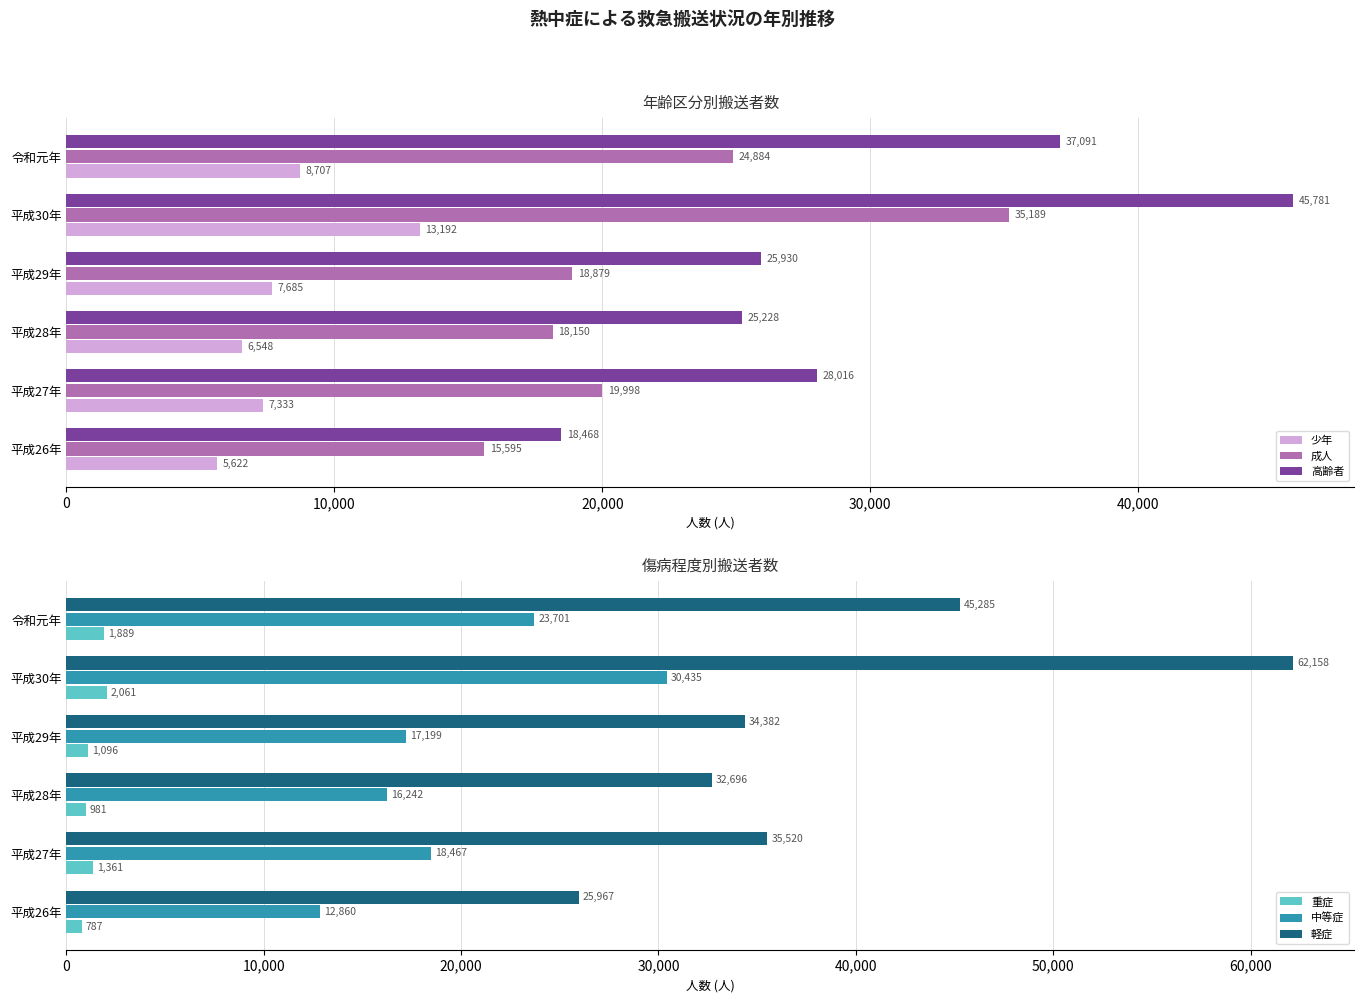

What is the difference between the 成人 values at 平成27年 and 令和元年?

4886